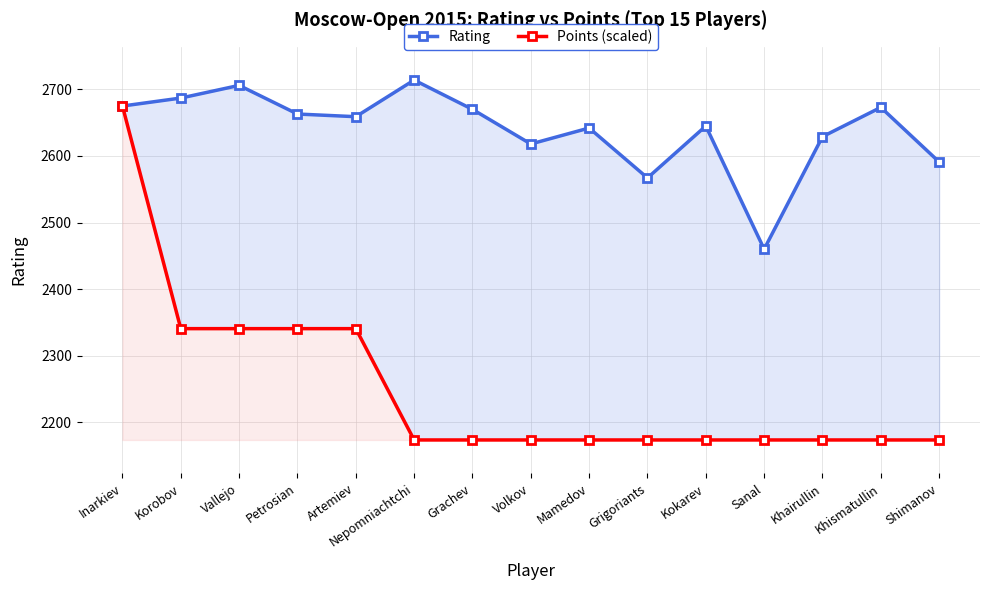

What is the label of the 9th point from the right?

Grachev